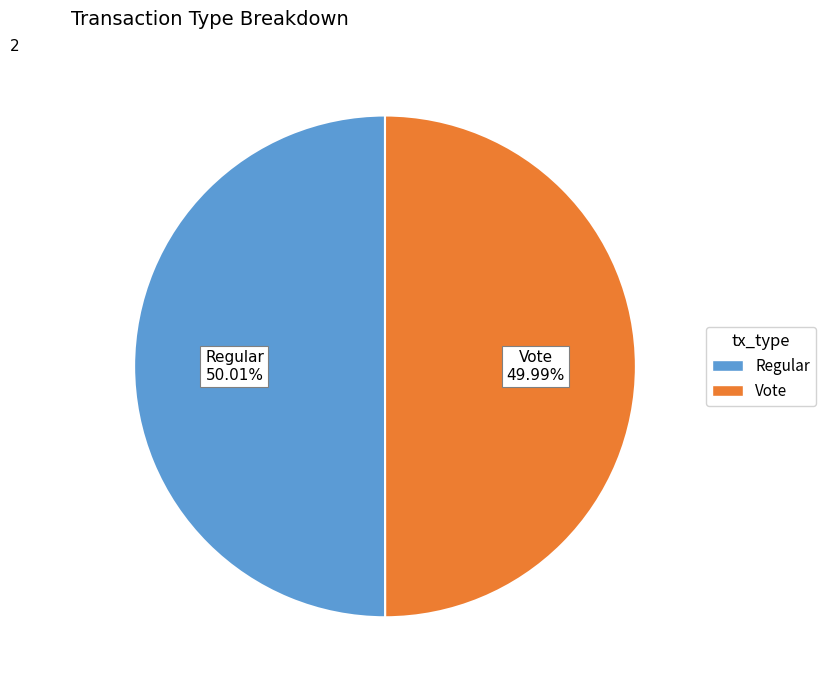

What percentage is the Regular slice, to the nearest percent?

50%